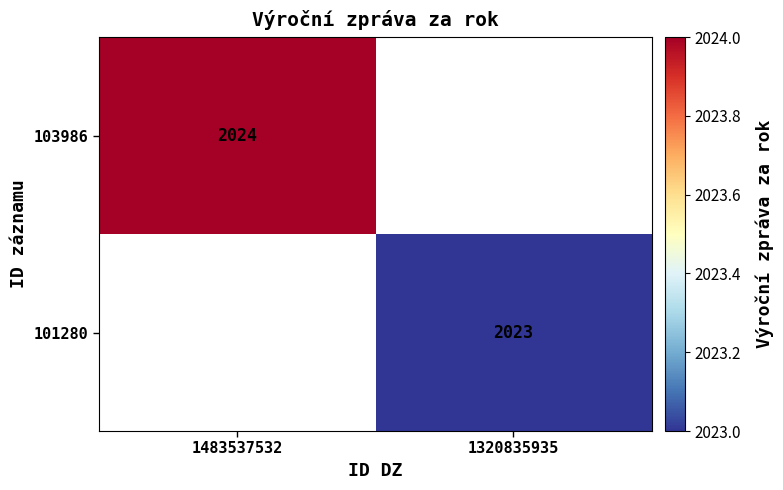

Is it true that 101280 equals 2023 at 1320835935?

True